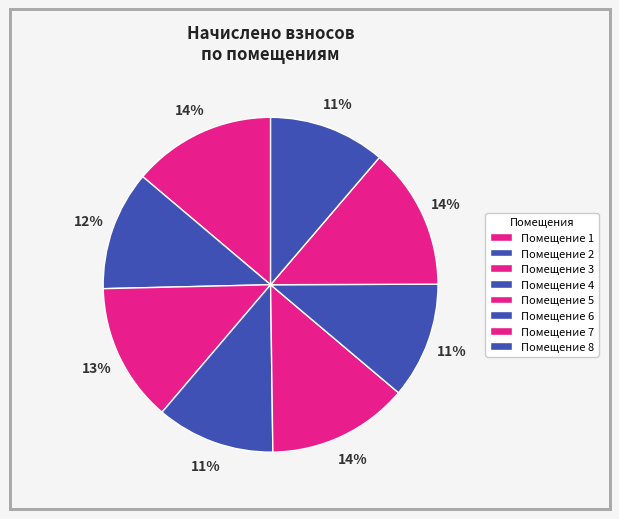

How many segments does this pie chart have?

8